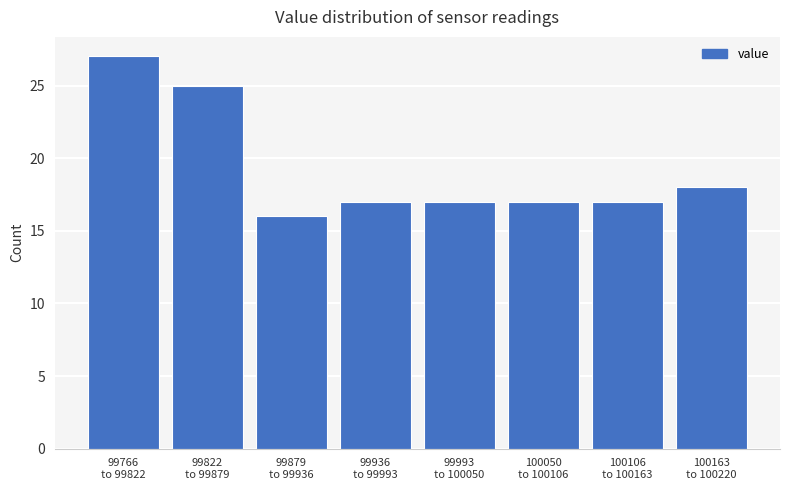

Reading left to right, extract all data points from this chart.

27	25	16	17	17	17	17	18